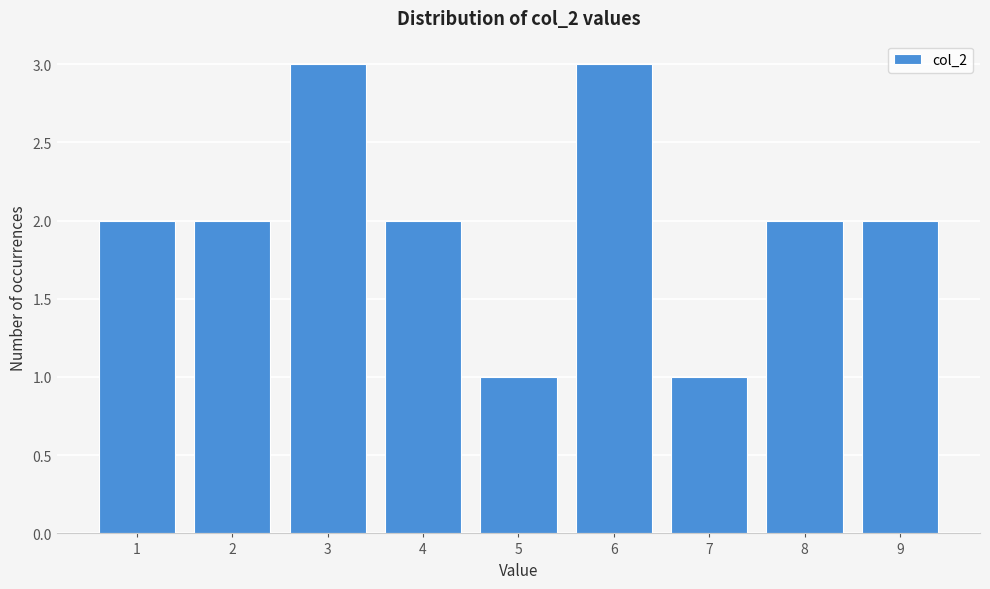

Reading left to right, transcribe this chart: for each bar, give the range it covers on the x-axis and its height. The values are not printed on the chart, so give them approximately, as read against the axis.

0.5 to 1.5: 2
1.5 to 2.5: 2
2.5 to 3.5: 3
3.5 to 4.5: 2
4.5 to 5.5: 1
5.5 to 6.5: 3
6.5 to 7.5: 1
7.5 to 8.5: 2
8.5 to 9.5: 2